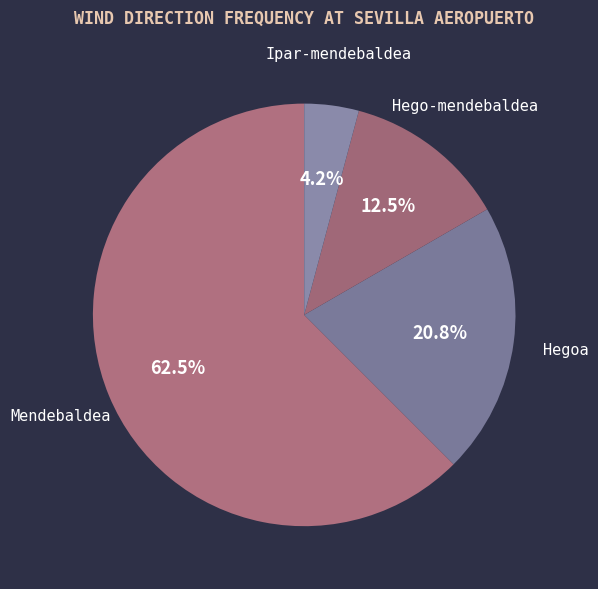

Does Mendebaldea represent more than half of the total?

Yes